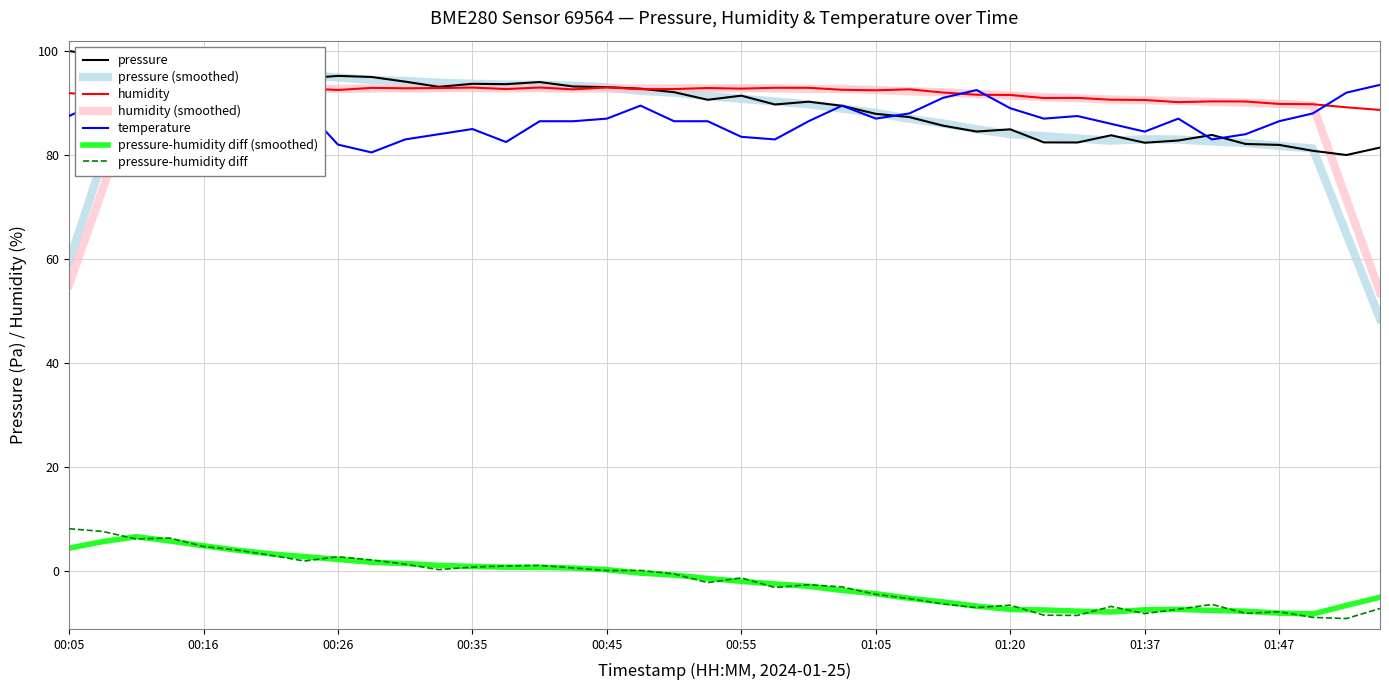

The humidity series shows 93.0 at 00:35. True or false?

True